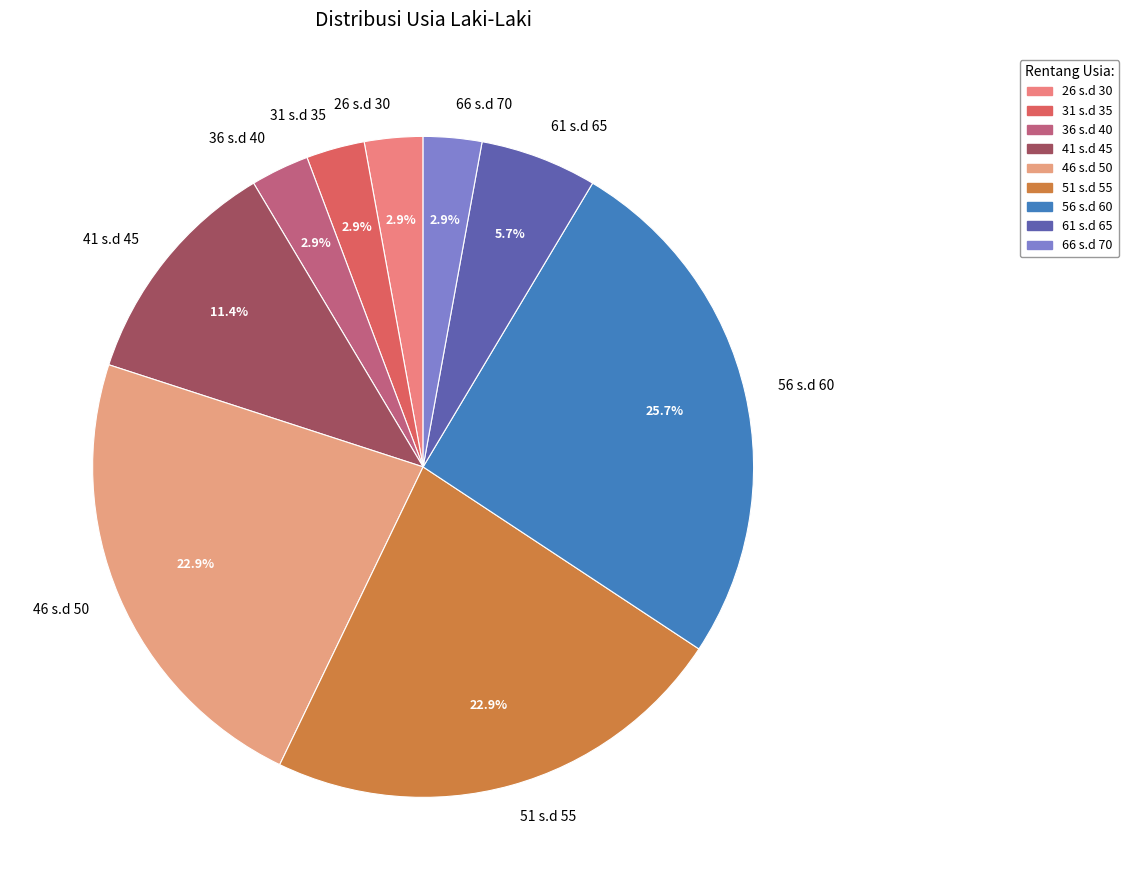

To the nearest percent, what is the combined percentage of 31 s.d 35 and 26 s.d 30?

6%